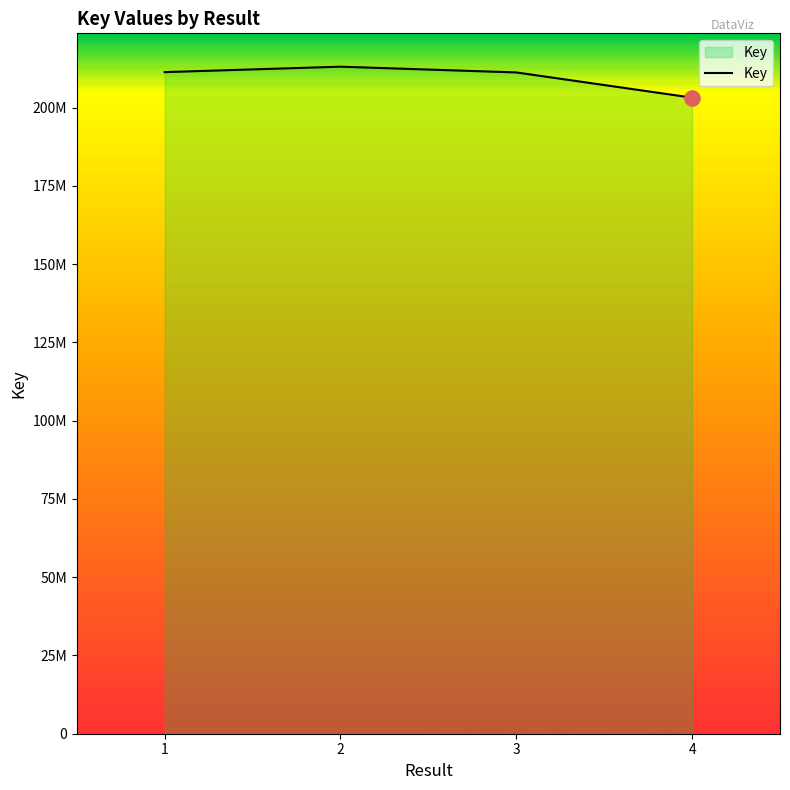

Approximately how many times larger is the value at 1 compared to 4?

1.0